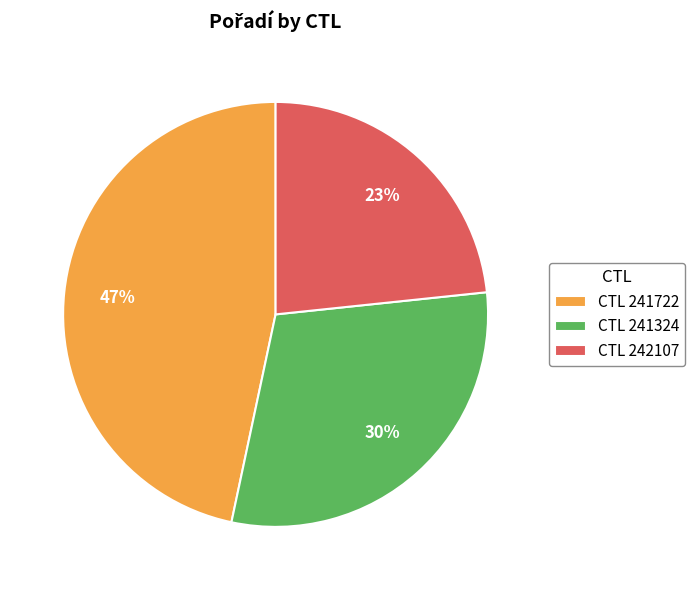

To the nearest percent, what portion does CTL 242107 represent?

23%